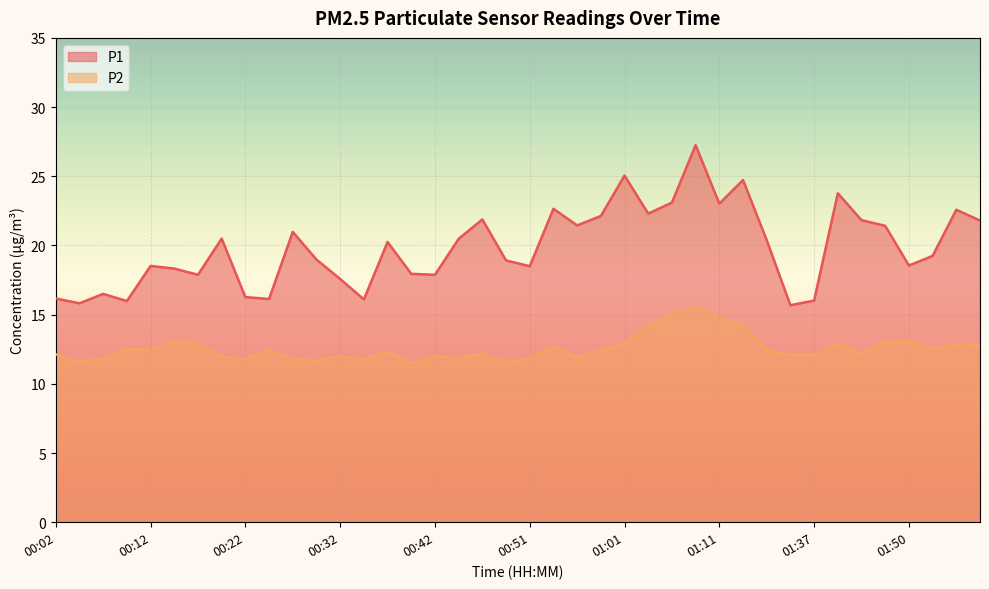

What is the maximum value for P1?

27.2